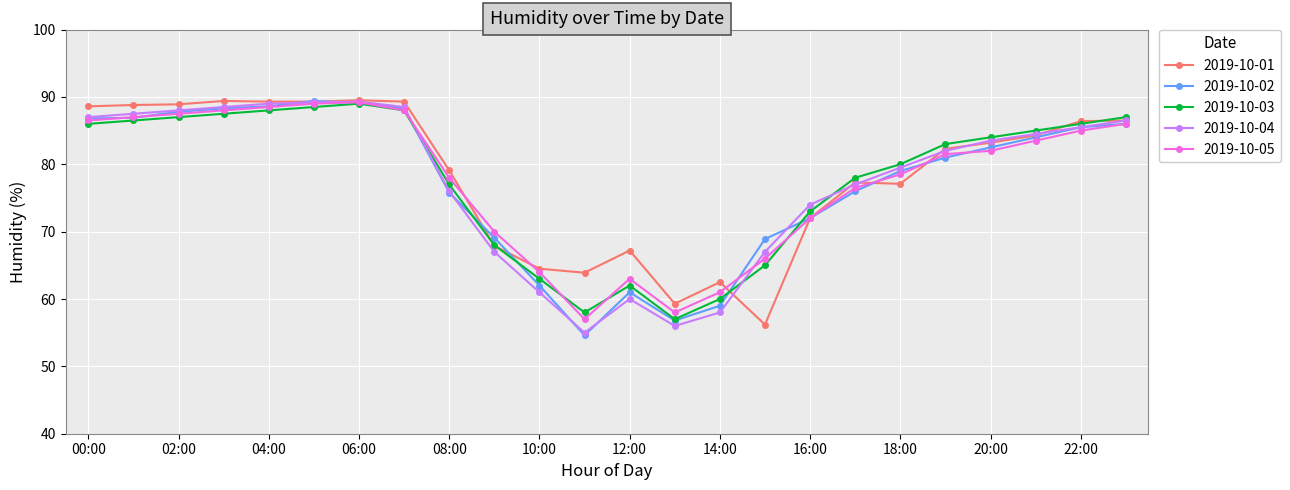

What is the value of the 2019-10-05 point at the 8th from the left?

88.0